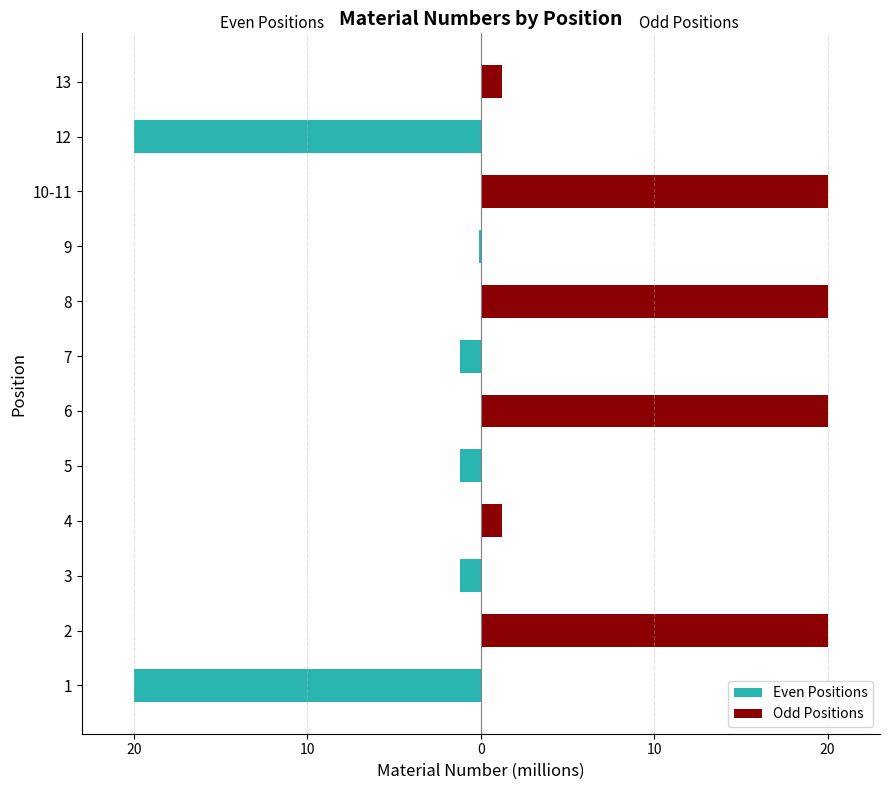

List the series in order of their overall mean, highest first.

Odd Positions, Even Positions